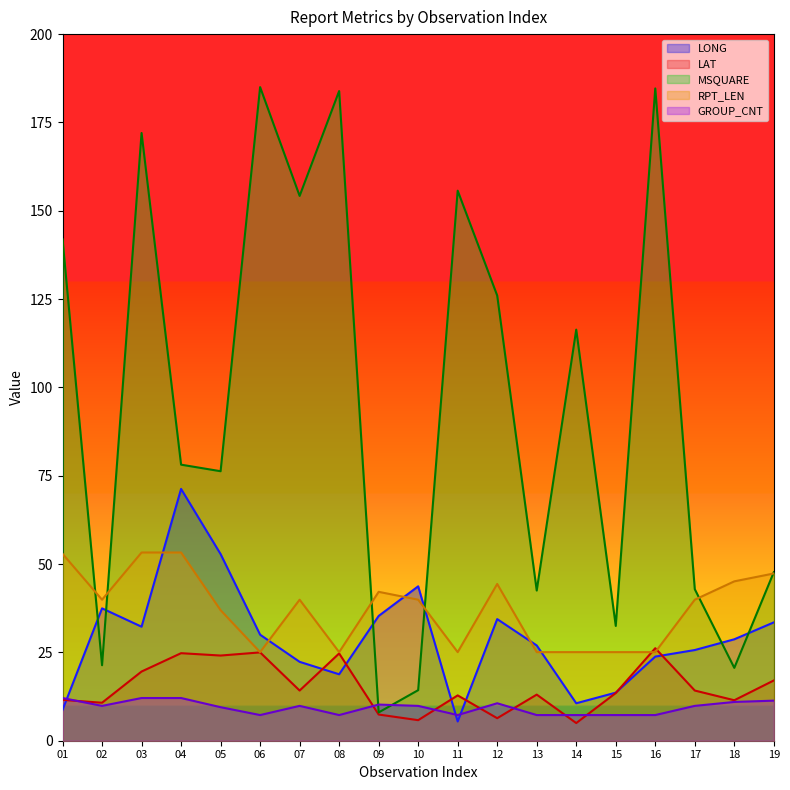

Which category has the lowest value in the LAT series?

14